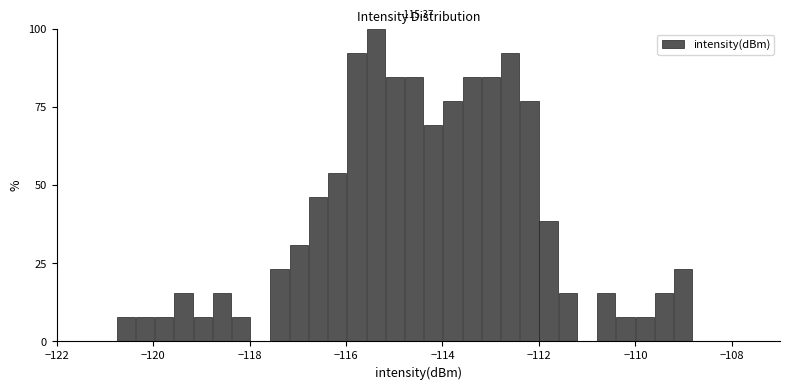

Around what value on the x-axis is the tallest bar? Give the approximate position of its centre, as read against the axis.

-115.4